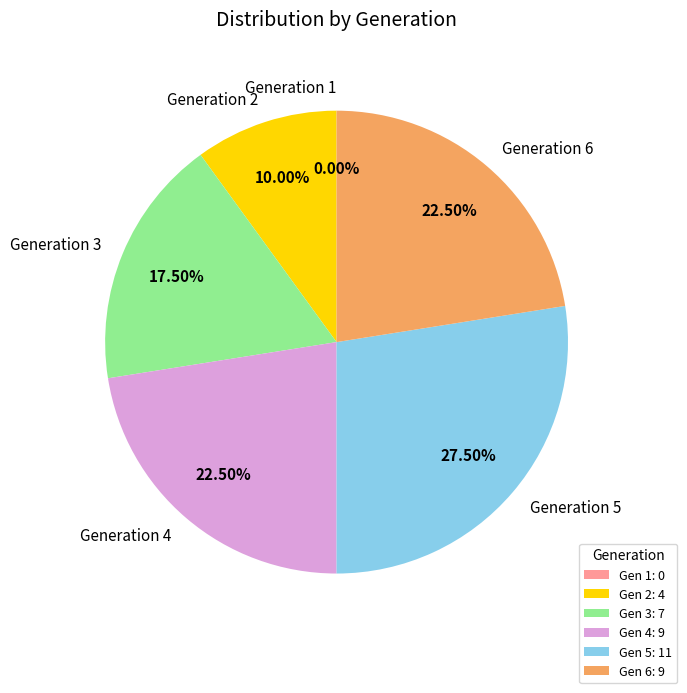

The Generation 2 slice represents 1% of the pie. True or false?

False